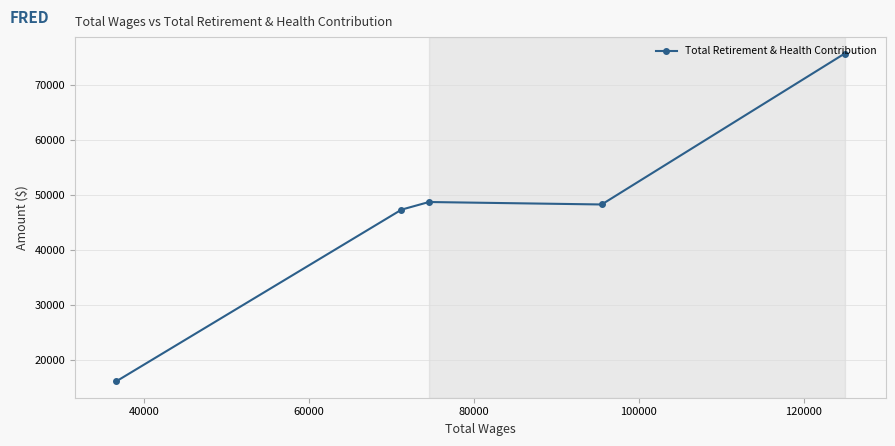

How many distinct data groups are displayed?

1